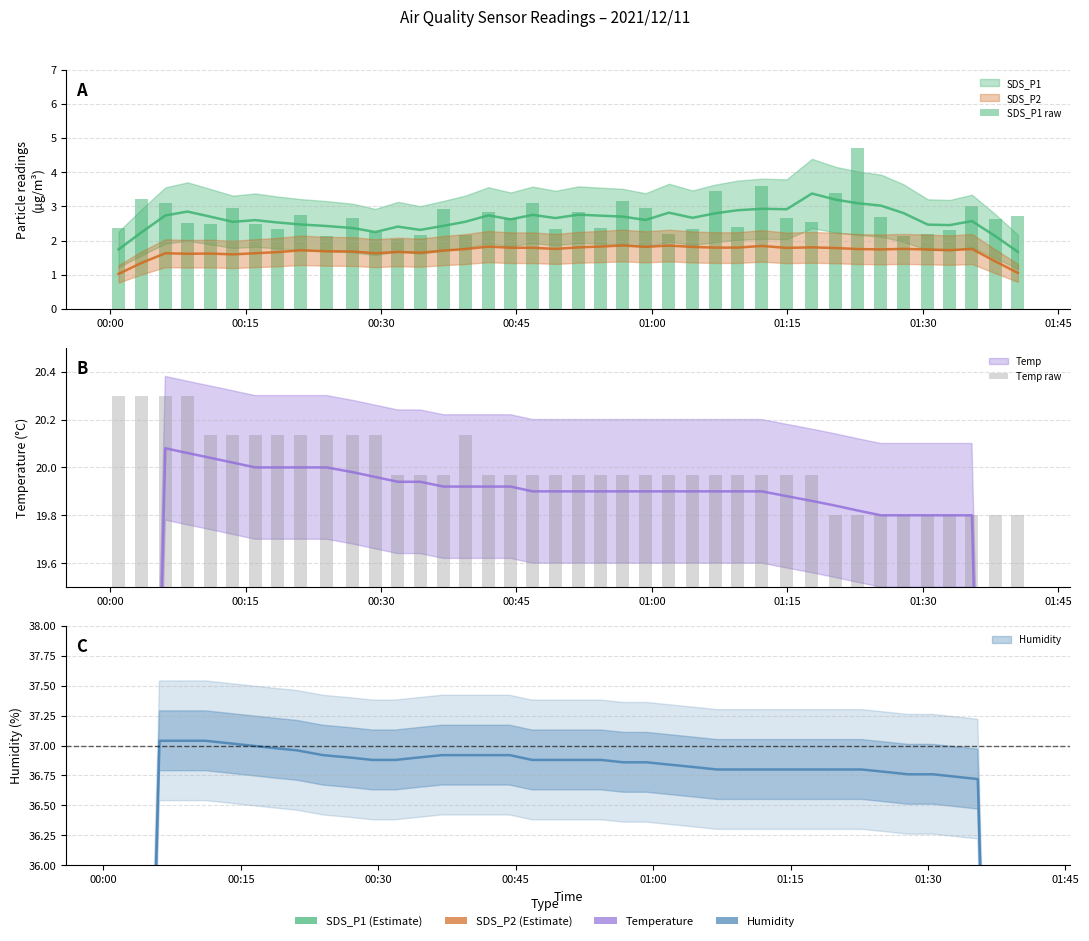

The SDS_P1 raw series shows 7.3 at 32. True or false?

False